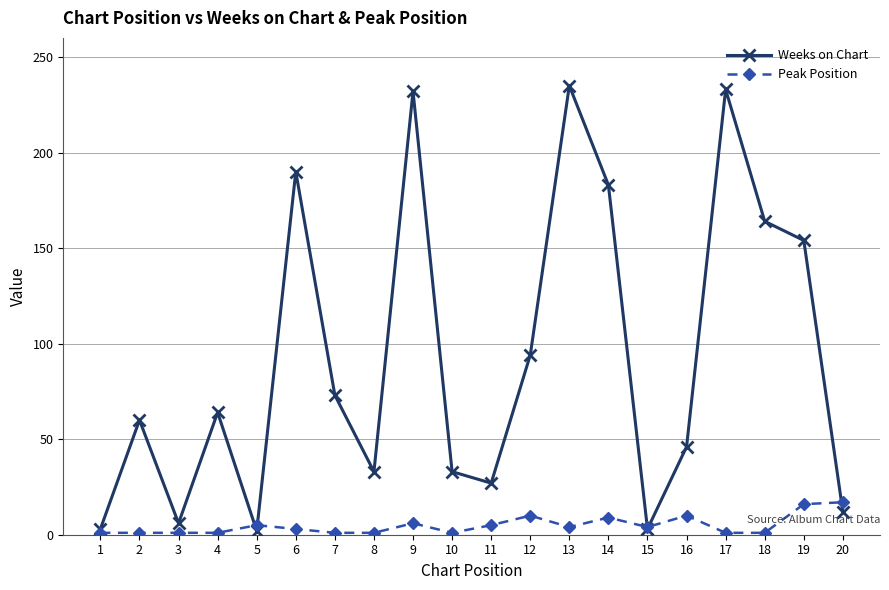

Is the value of Weeks on Chart at 7 greater than the value of Peak Position at 7?

Yes